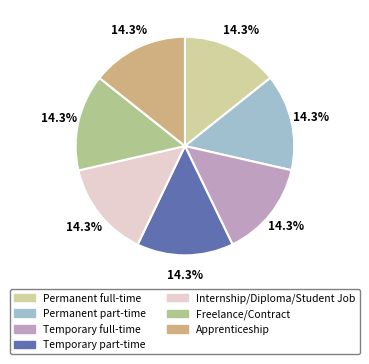

Approximately how many times larger is the value at Internship/Diploma/Student Job compared to Apprenticeship?

1.0